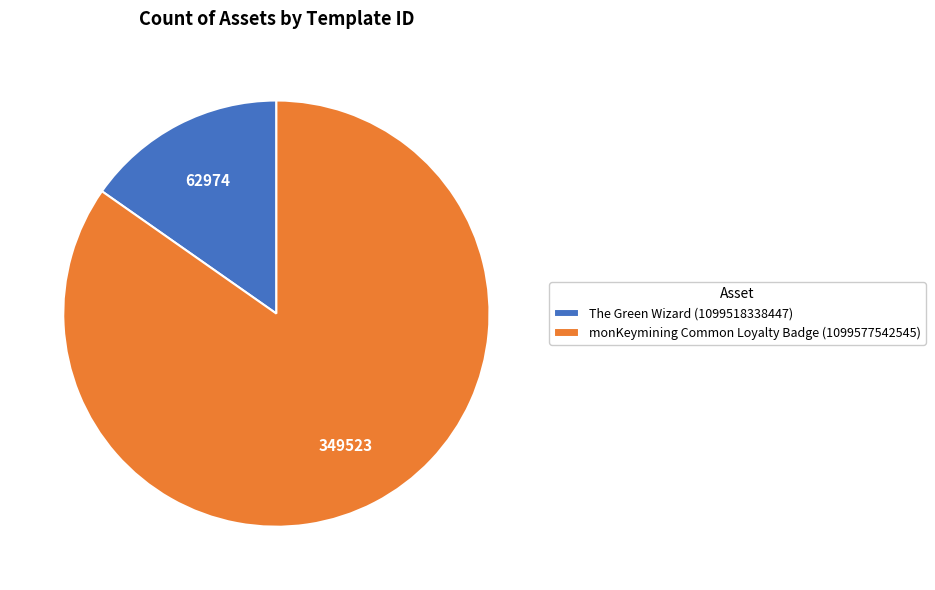

Rank the categories by value from lowest to highest.

The Green Wizard (1099518338447), monKeymining Common Loyalty Badge (1099577542545)